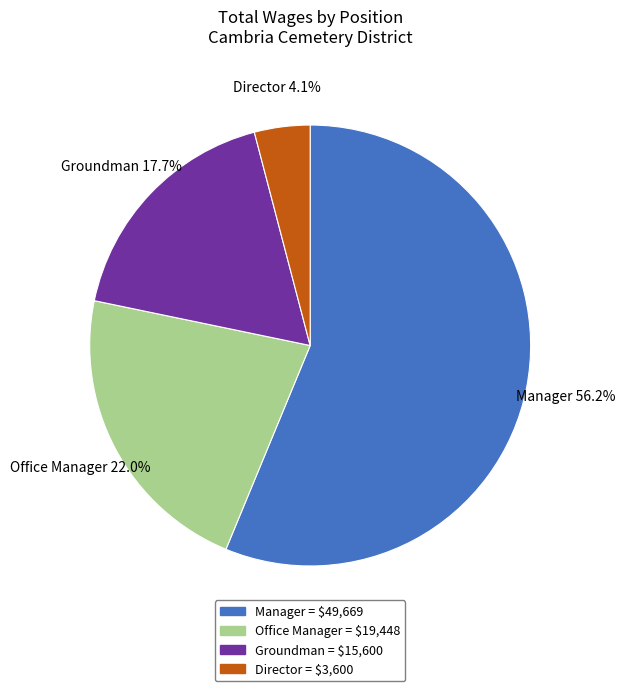

Approximately how many times larger is the value at Manager compared to Office Manager?

2.6